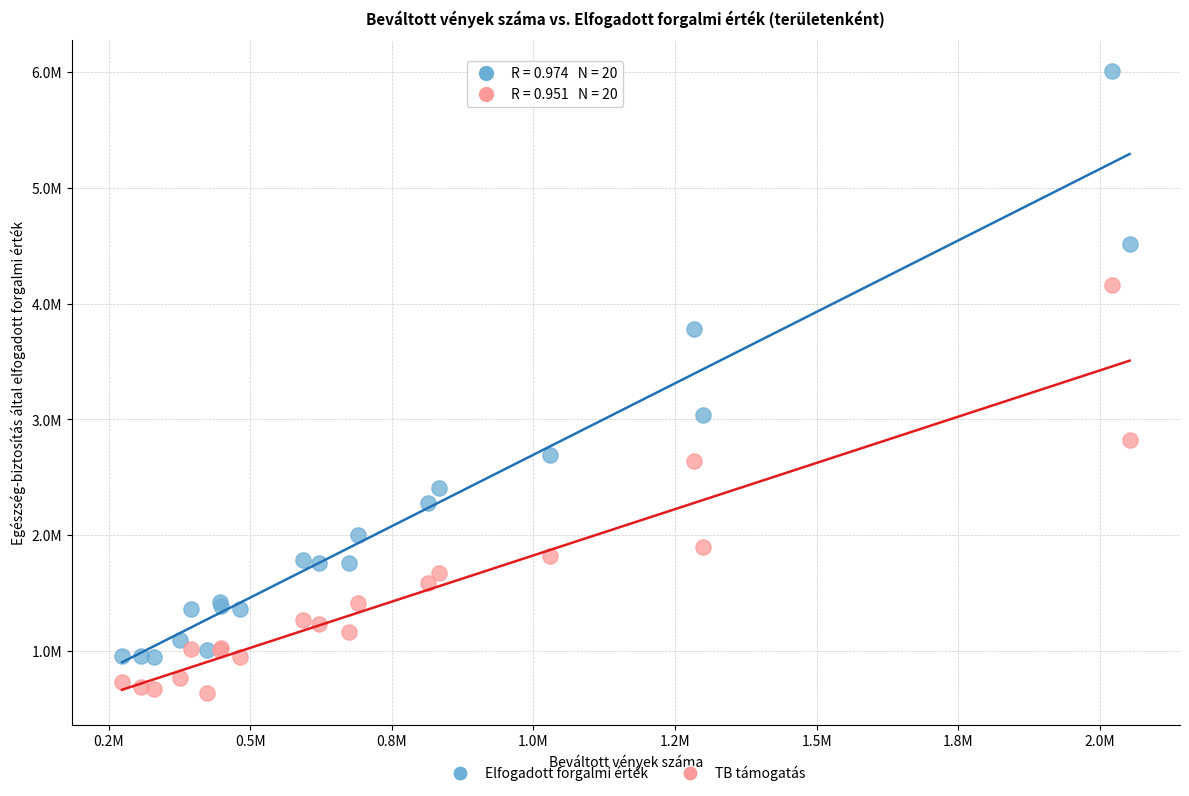

What are all the series names shown in the legend?

Elfogadott forgalmi érték, TB támogatás